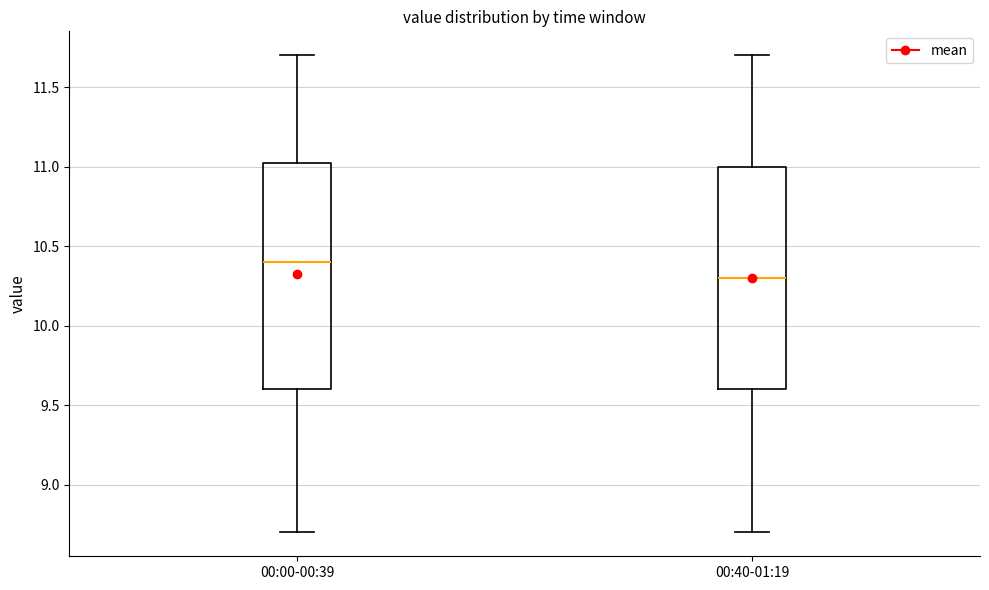

Which box's median line is the highest?

00:00-00:39